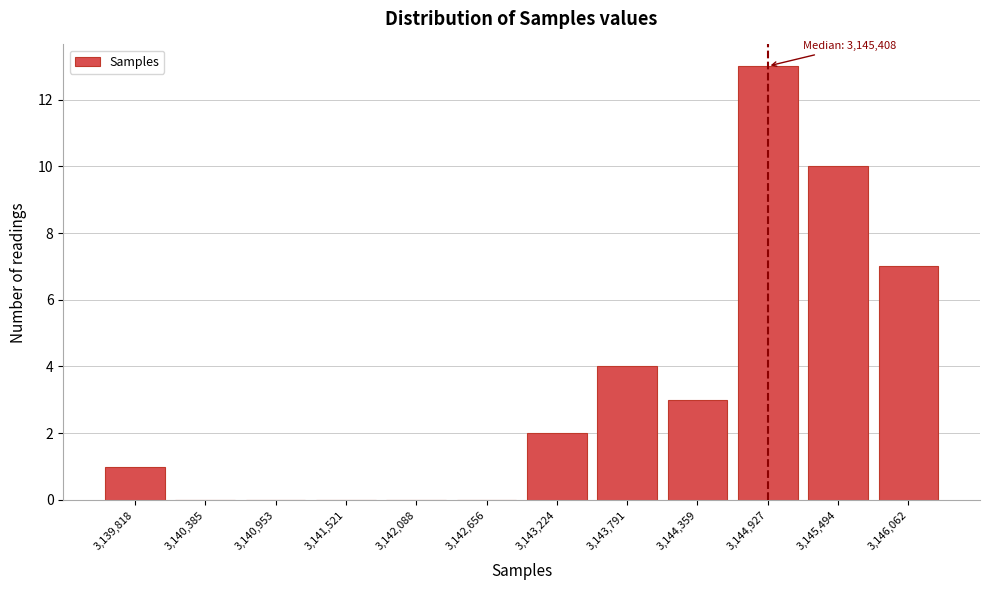

Reading left to right, extract all data points from this chart.

3,139,818=1	3,140,385=0	3,140,953=0	3,141,521=0	3,142,088=0	3,142,656=0	3,143,224=2	3,143,791=4	3,144,359=3	3,144,927=13	3,145,494=10	3,146,062=7